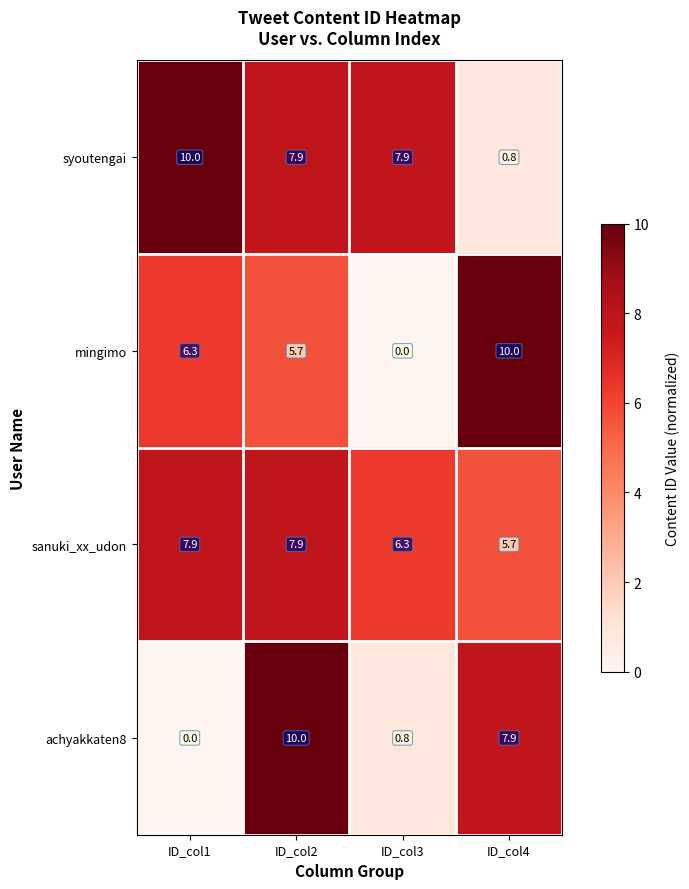

At ID_col3, list the series in order from smallest to largest.

mingimo, achyakkaten8, sanuki_xx_udon, syoutengai